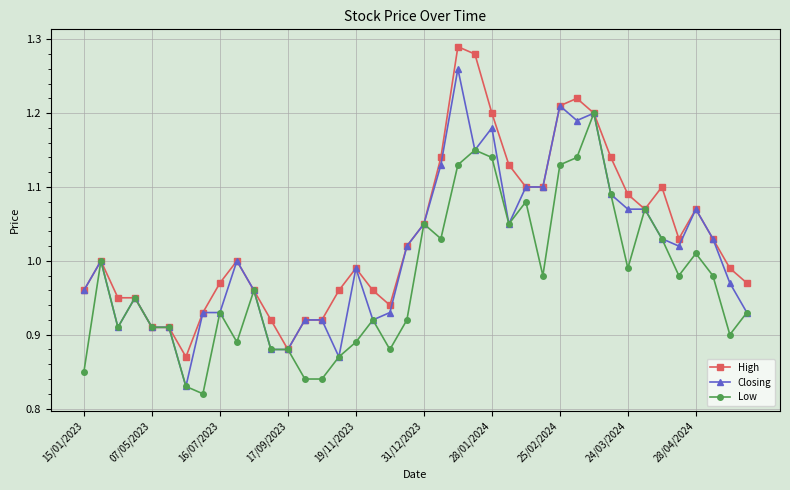

True or false: Closing has more than 2 points higher than both neighbors.

True